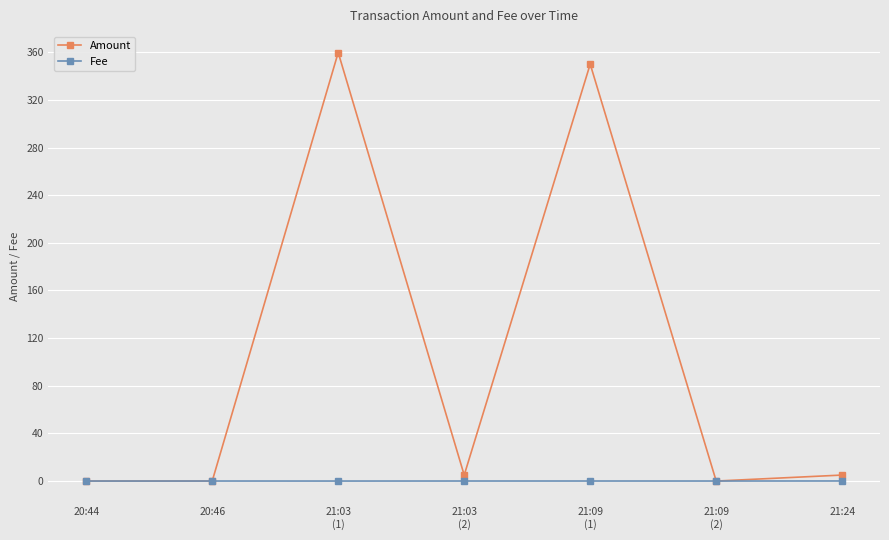

Is this an area chart (filled region under the line)?

No